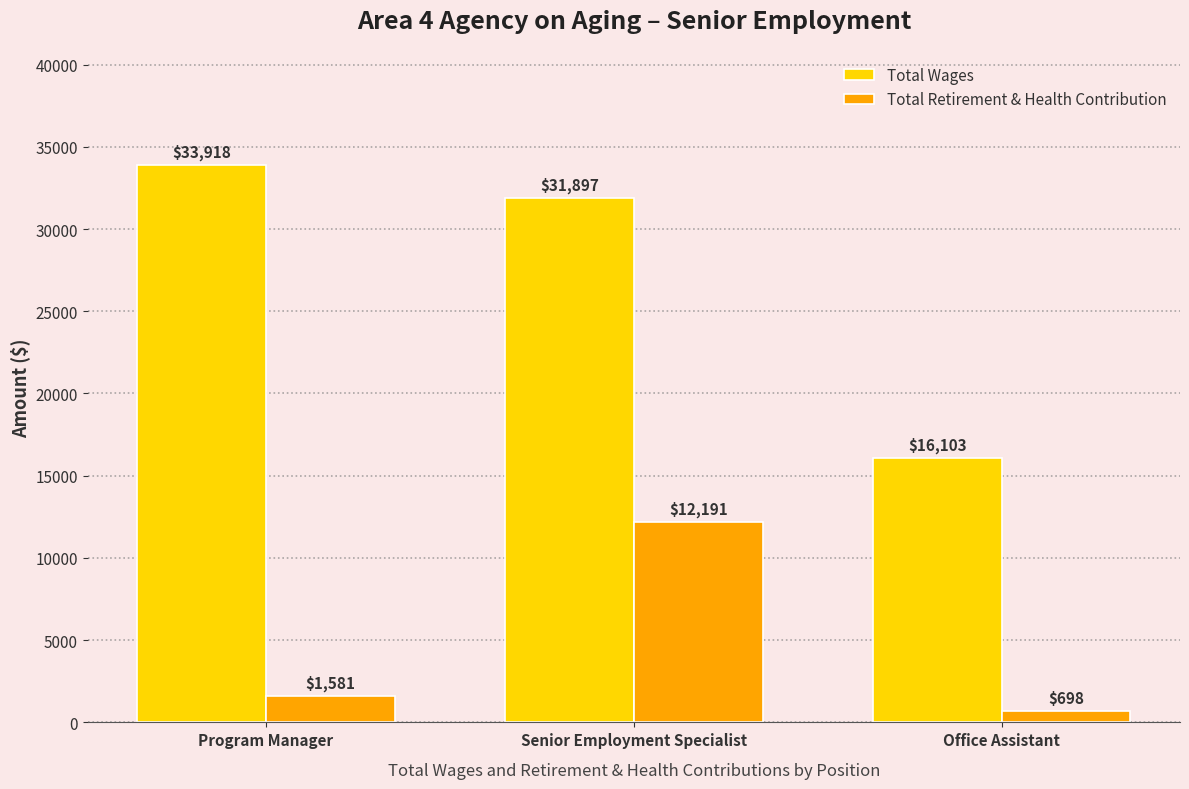

What is the maximum value shown in the chart?

33918